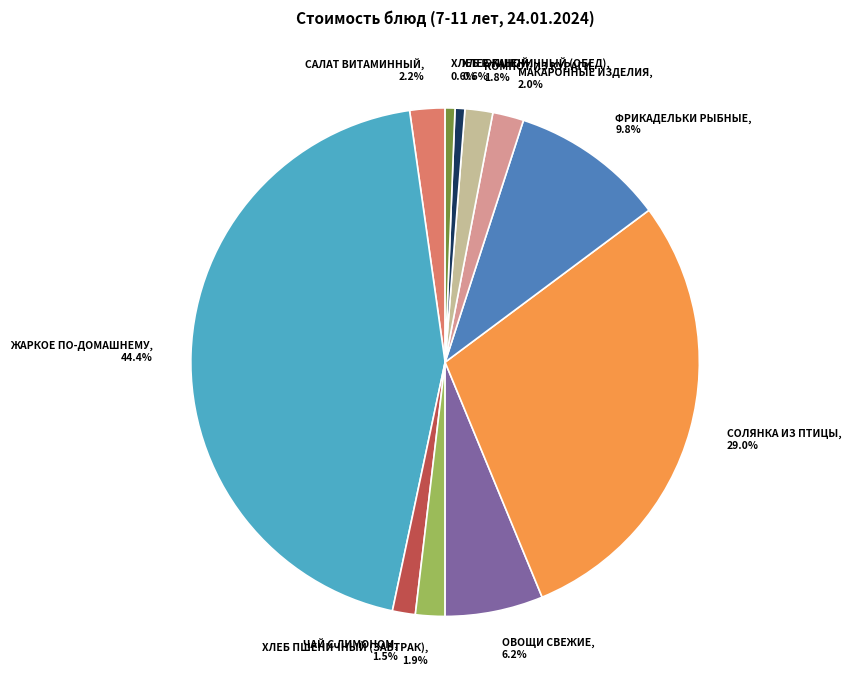

To the nearest percent, what is the difference between the ХЛЕБ ПШЕНИЧНЫЙ (ОБЕД) and МАКАРОННЫЕ ИЗДЕЛИЯ slice percentages?

1%